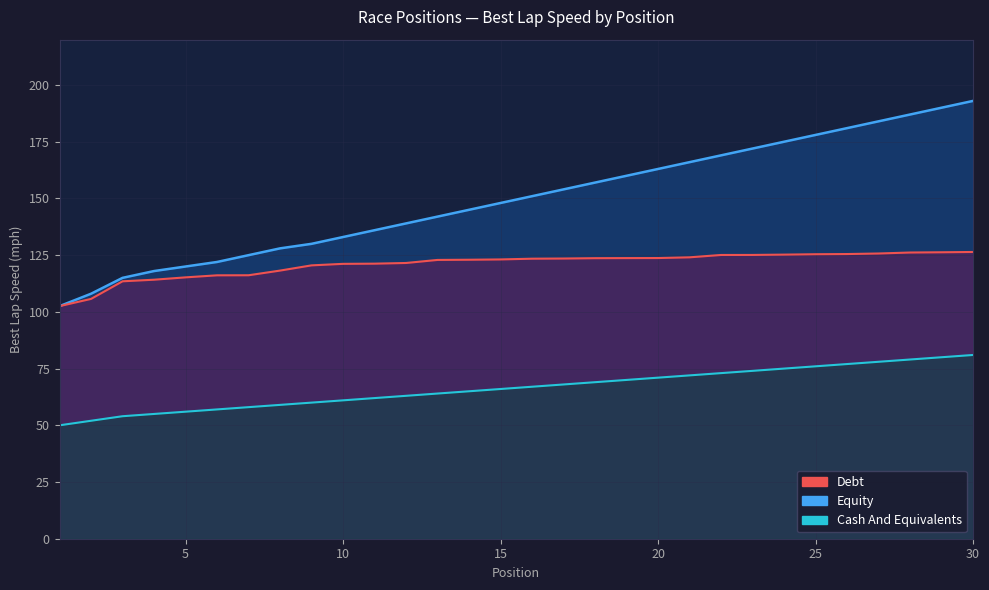

Which category has the lowest value in the Equity series?

1